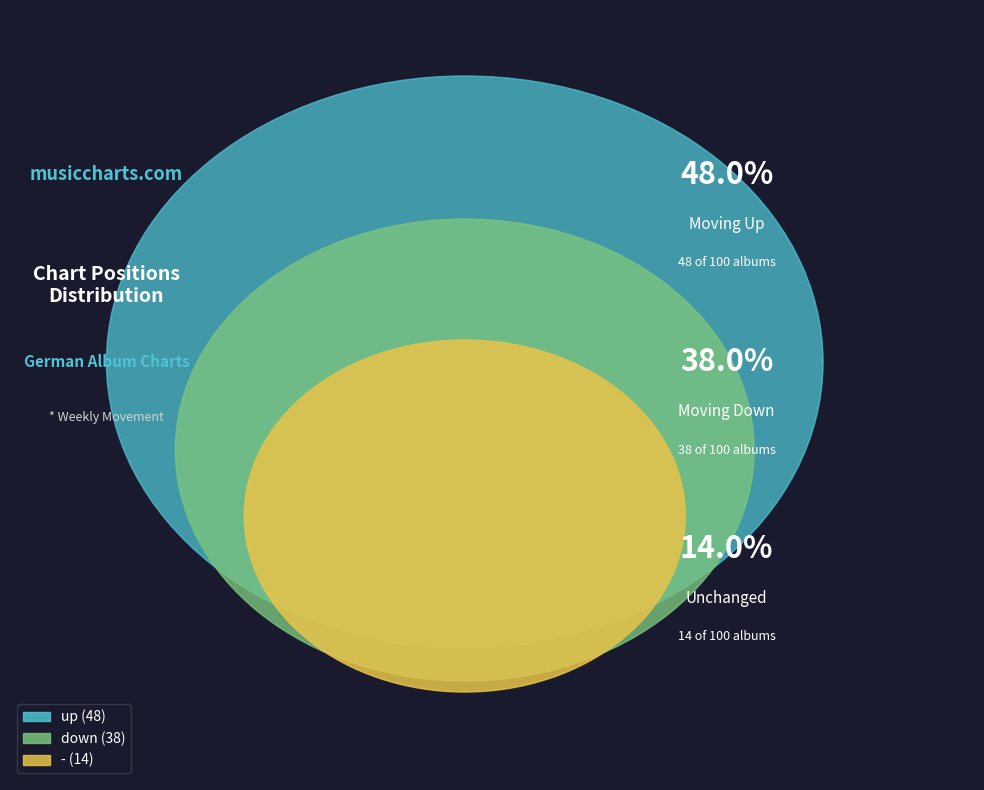

To the nearest percent, what is the combined percentage of - and up?

62%